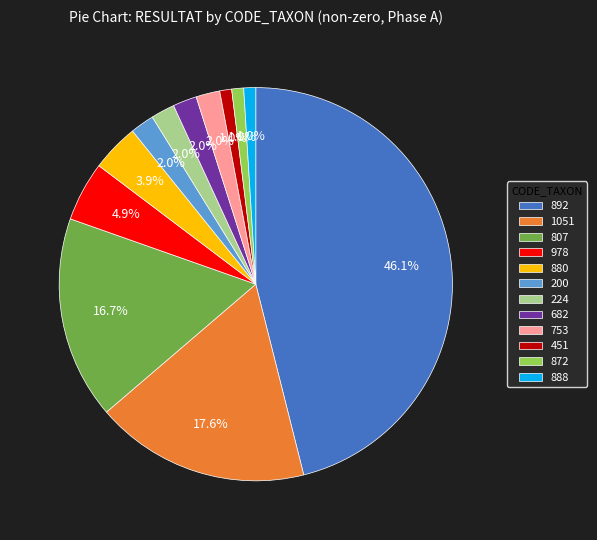

How many slices are in this pie chart?

12